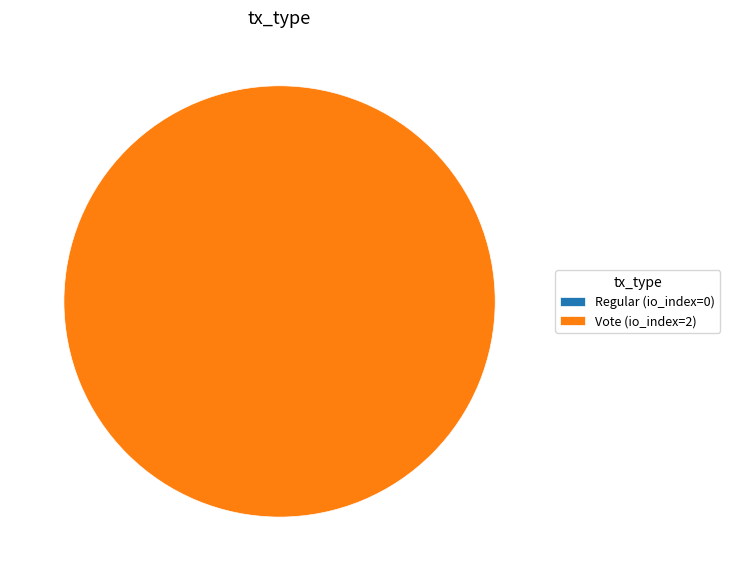

To the nearest percent, what portion does Vote (io_index=2) represent?

100%